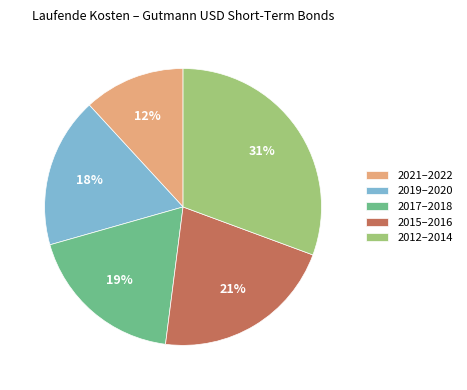

How many segments does this pie chart have?

5